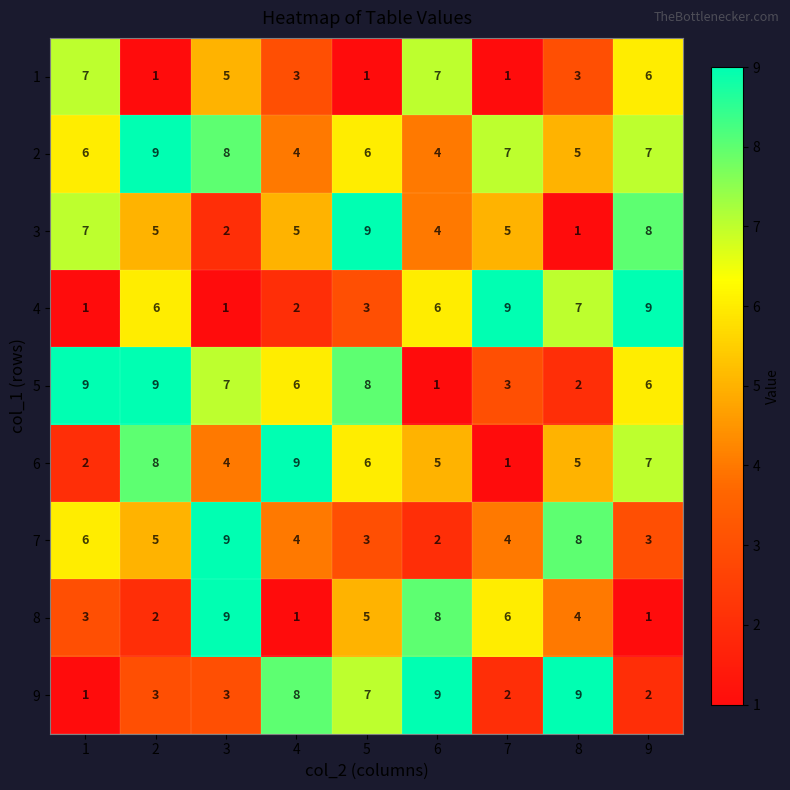

The 2 series shows 2 at 1. True or false?

False